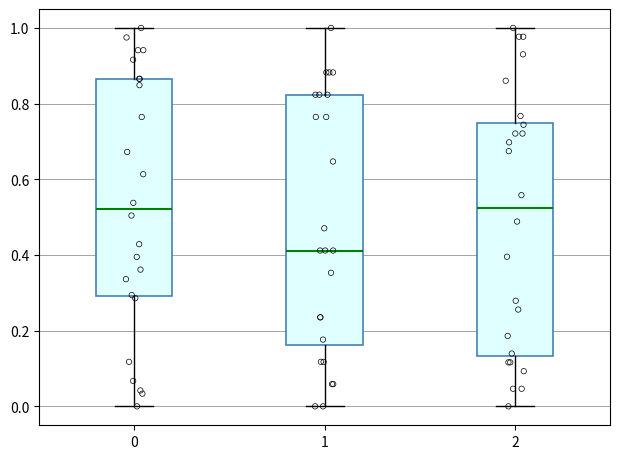

Reading left to right, read every box against the y-axis: the position of its median line, the range the box covers, and the ends of its whiskers. The values are not printed on the chart, so give them approximately, as read against the axis.

0: median 0.52, box 0.30 to 0.86, whiskers 0.00 to 1.00
1: median 0.42, box 0.16 to 0.82, whiskers 0.00 to 1.00
2: median 0.52, box 0.14 to 0.76, whiskers 0.00 to 1.00